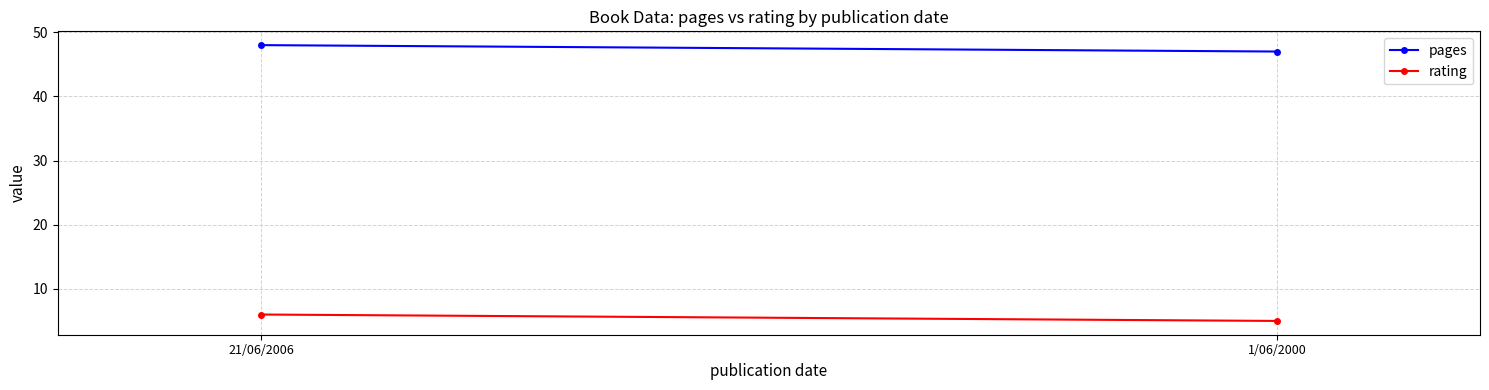

What is the minimum value for rating?

5